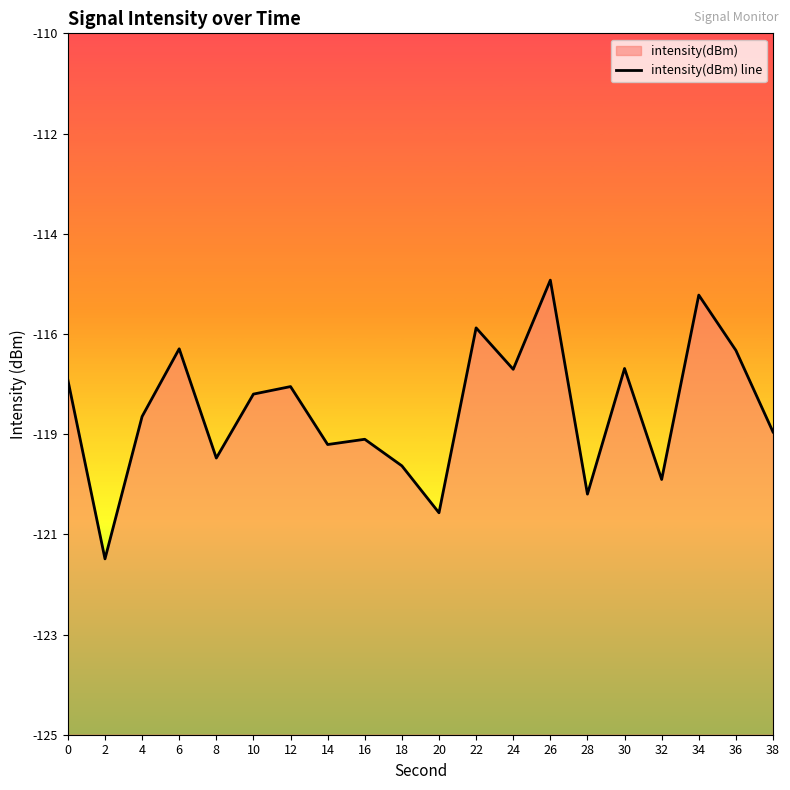

At which category does the chart reach its peak across all series?

26